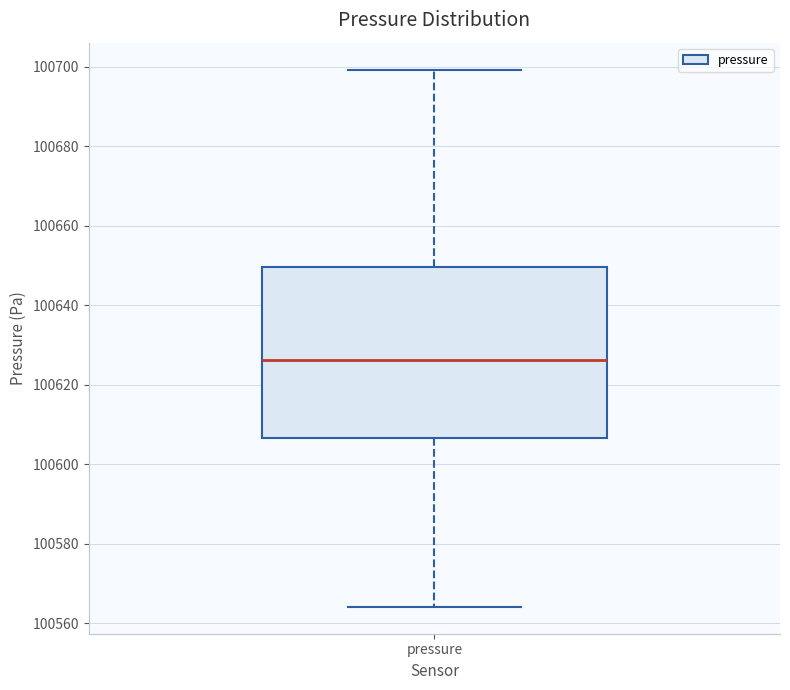

Read this box plot against the y-axis: the position of the median line, the range covered by the box, and the ends of both whiskers. The values are not printed on the chart, so give them approximately, as read against the axis.

median 100626, box 100606 to 100650, whiskers 100564 to 100700